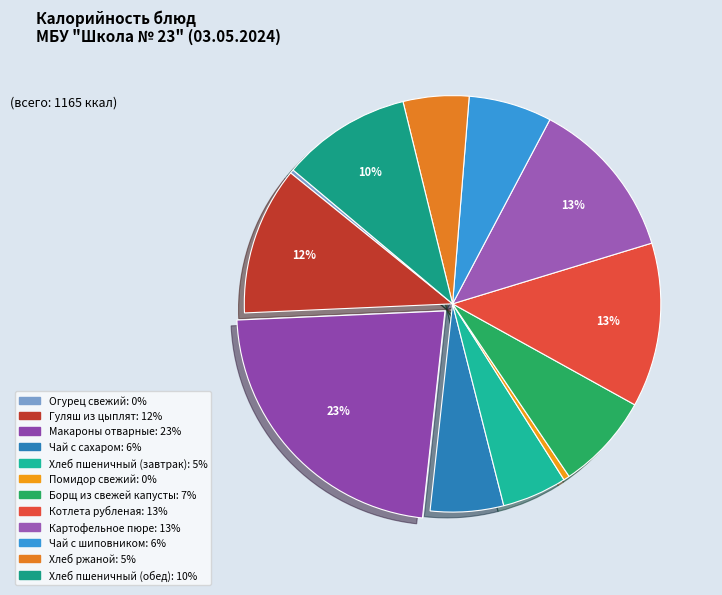

How many slices are in this pie chart?

12